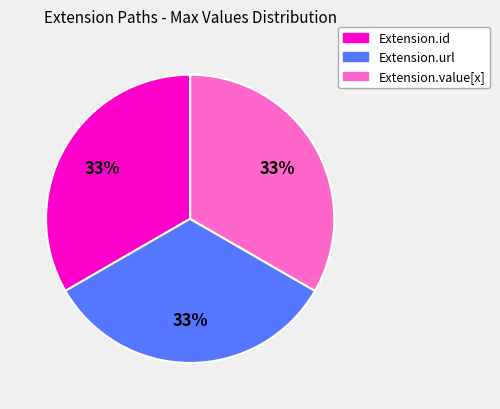

Count the number of slices in the pie.

3